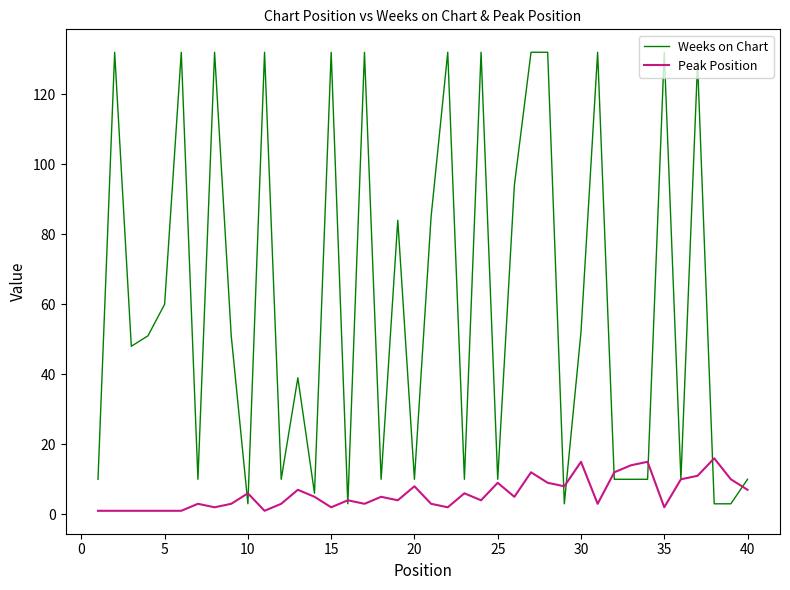

True or false: Peak Position and Weeks on Chart intersect in this chart.

True